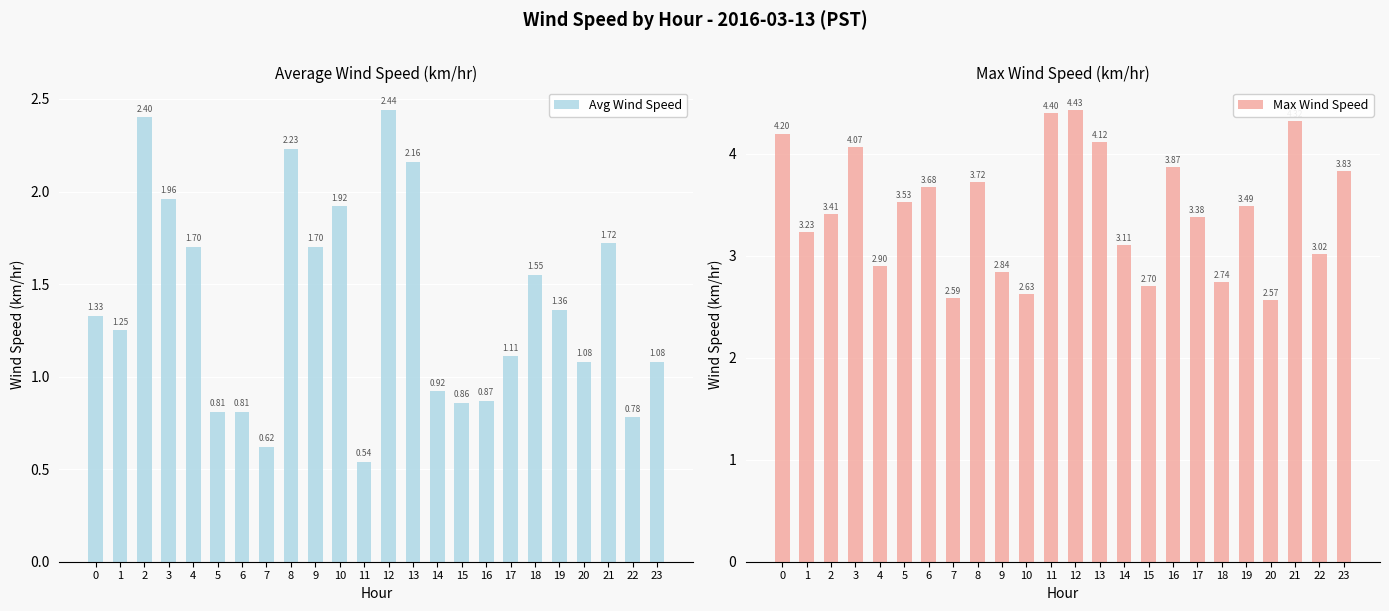

Rank the categories by Max Wind Speed value from highest to lowest.

12, 11, 21, 0, 13, 3, 16, 23, 8, 6, 5, 19, 2, 17, 1, 14, 22, 4, 9, 18, 15, 10, 7, 20